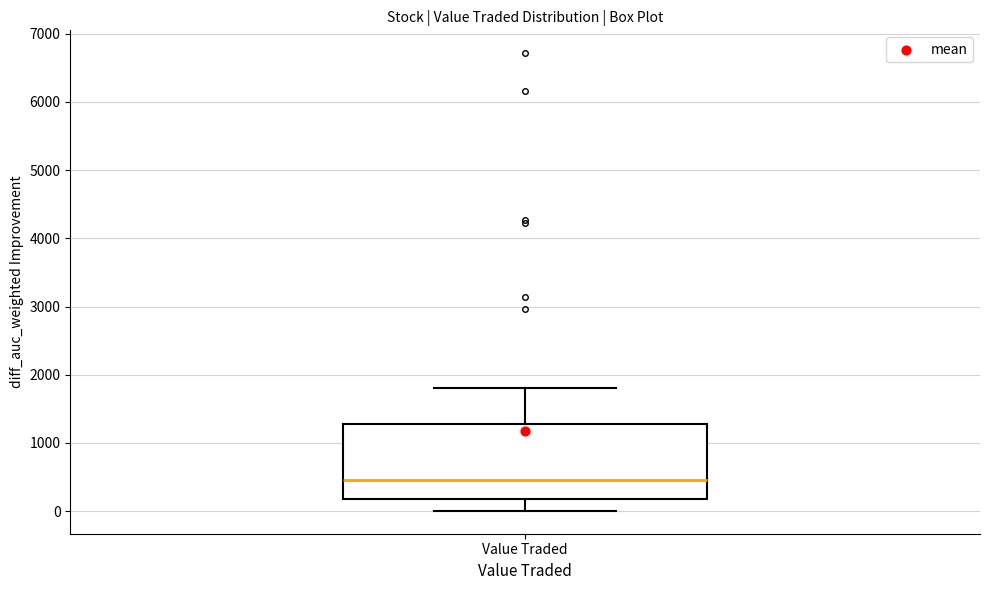

Transcribe this box plot: give where the median line is, the range the box spans, and where the two whiskers end, as read against the y-axis. The values are not printed on the chart, so give them approximately, as read against the axis.

median 500, box 200 to 1300, whiskers 0 to 1800